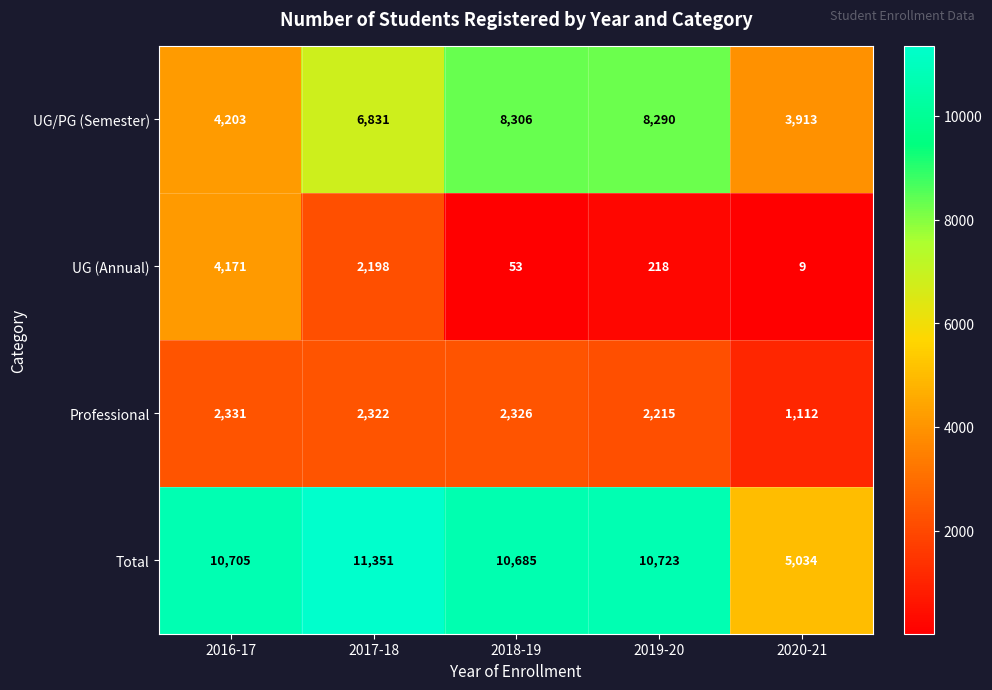

How many categories are shown in the chart?

5